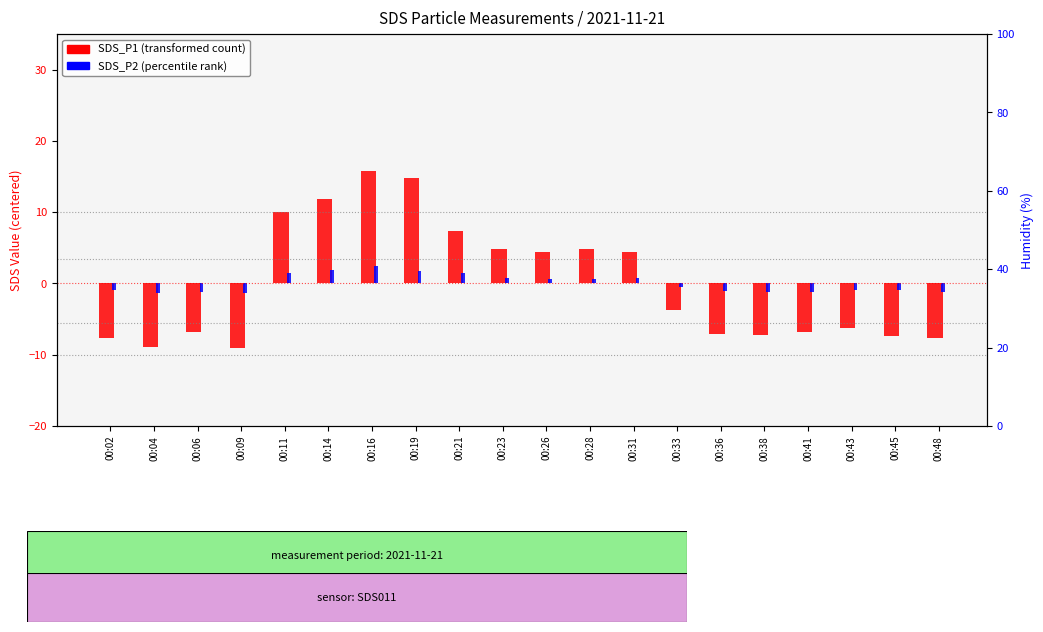

How many bars are there in each group?

2